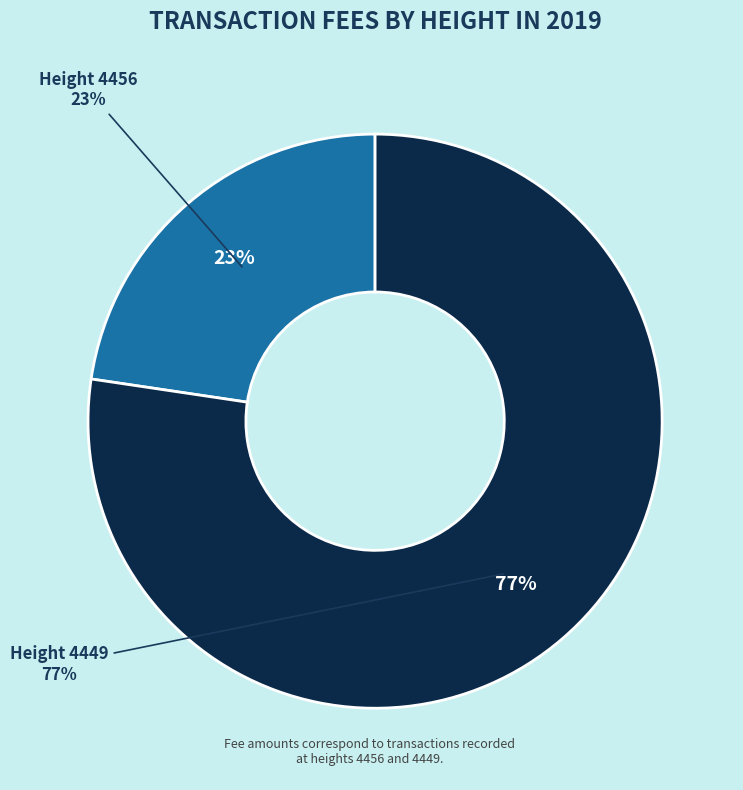

To the nearest percent, what portion does Height 4449 represent?

77%